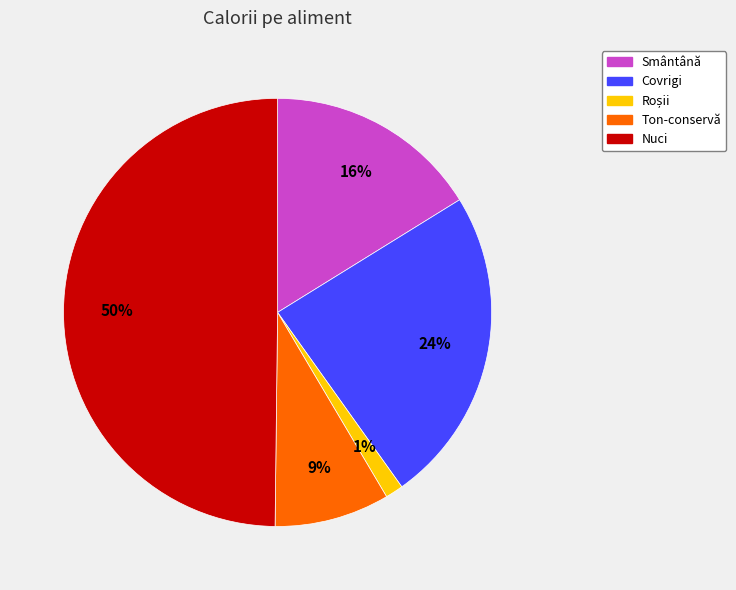

Does Ton-conservă account for over 50% of the chart?

No